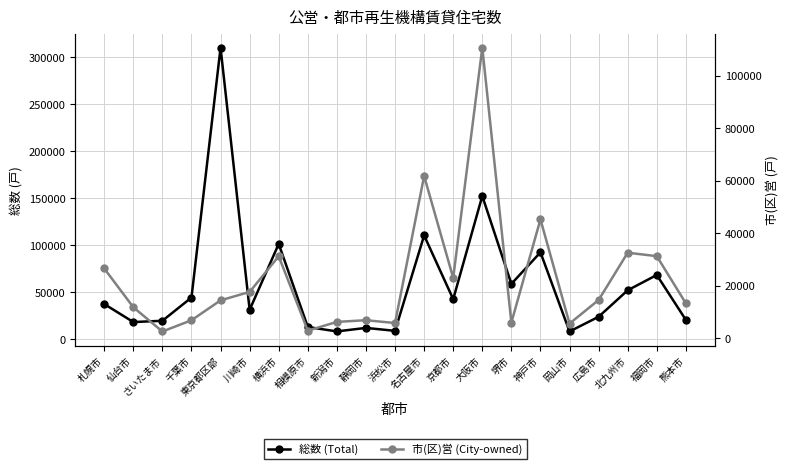

Which series has the widest spread of values?

総数 (Total)